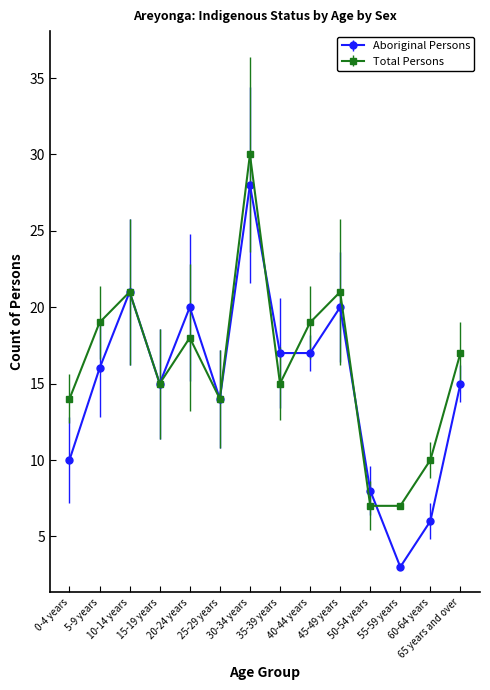

What is the value of the Total Persons point at the 9th from the left?

19